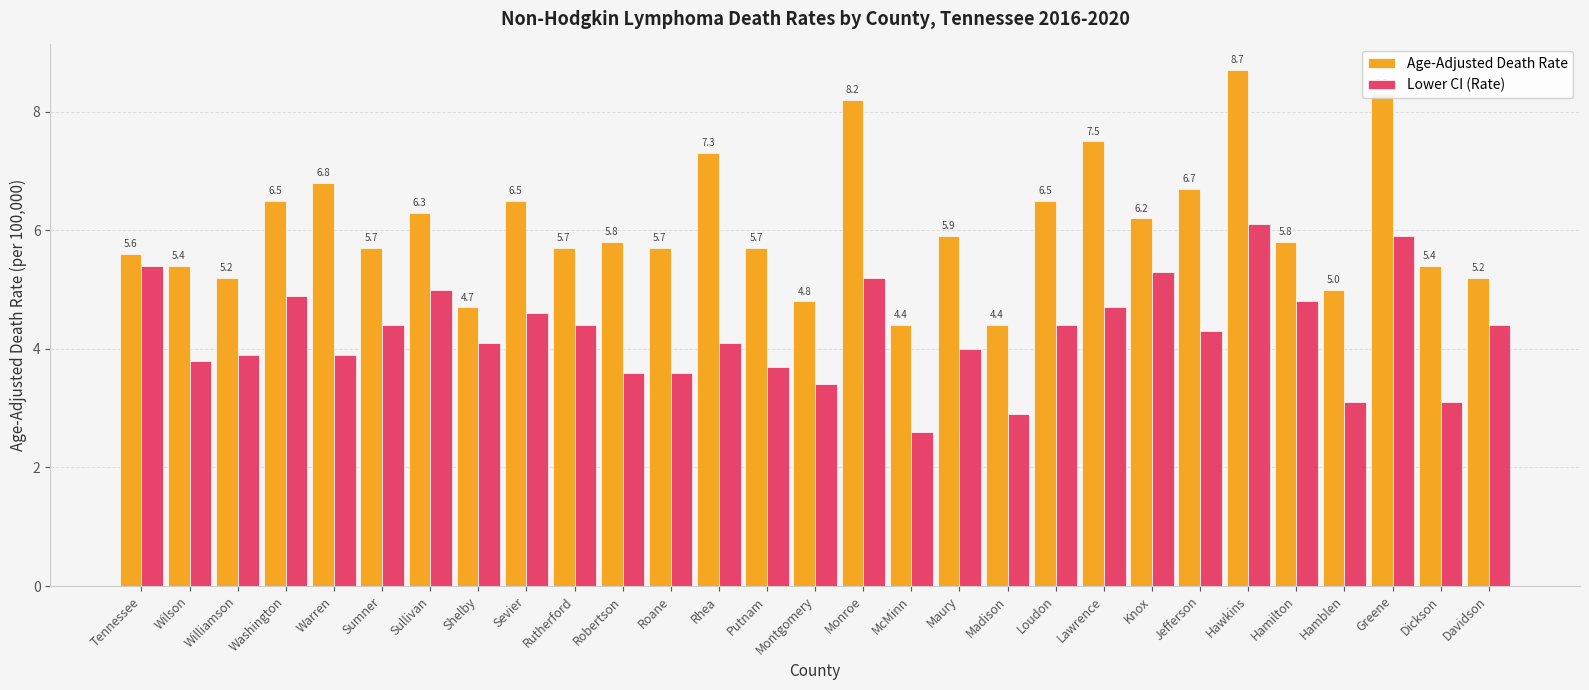

At how many categories does at least one series exceed 2?

29